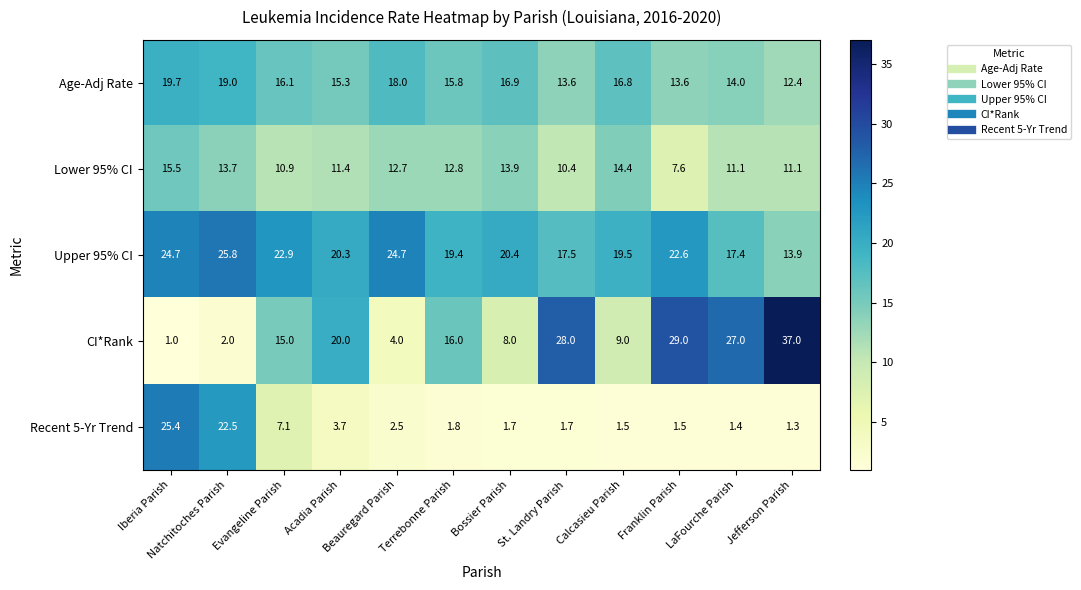

Between Natchitoches Parish and St. Landry Parish, which series saw the biggest shift?

CI*Rank